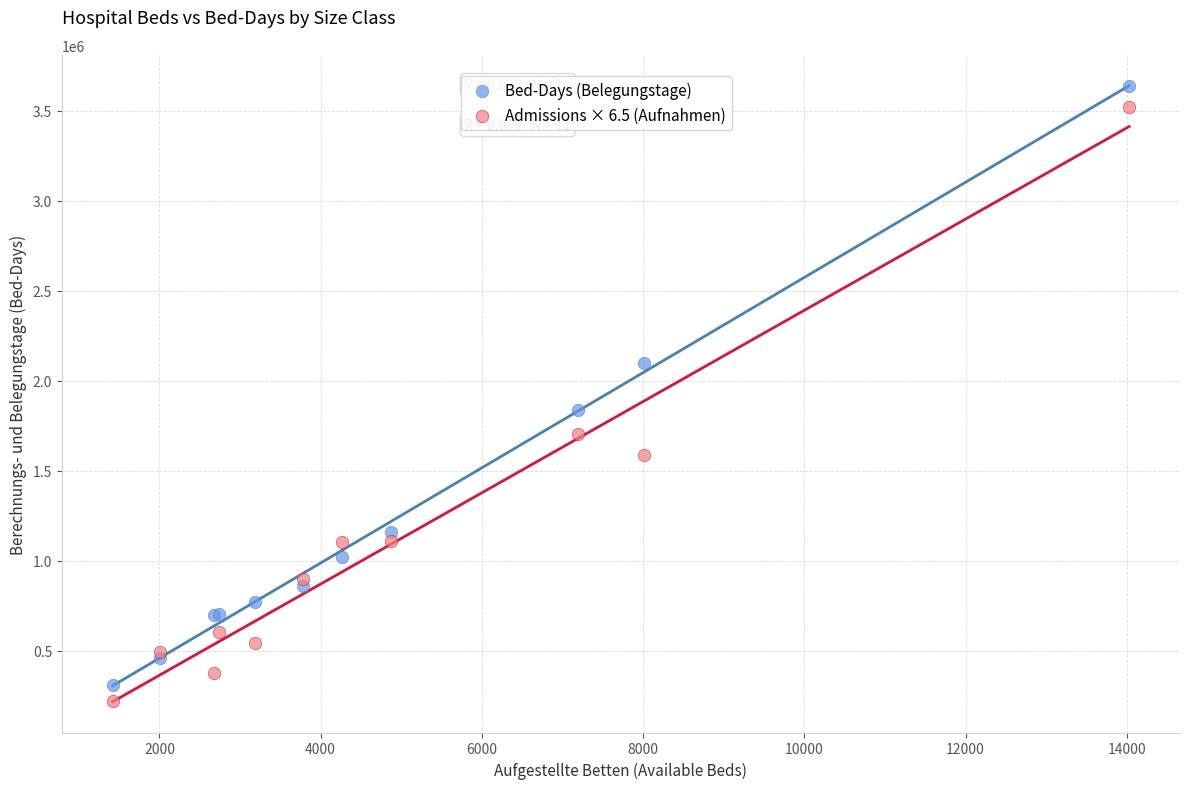

Which series reaches the maximum Y coordinate?

Bed-Days (Belegungstage)